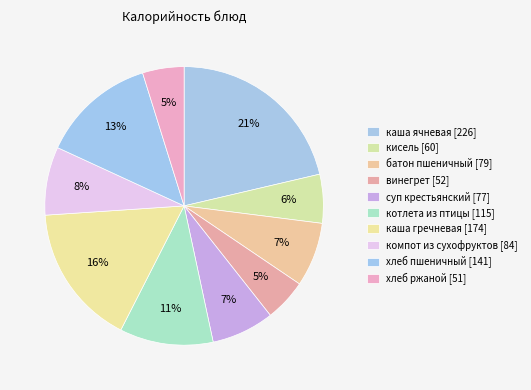

Does any single category account for the majority?

No